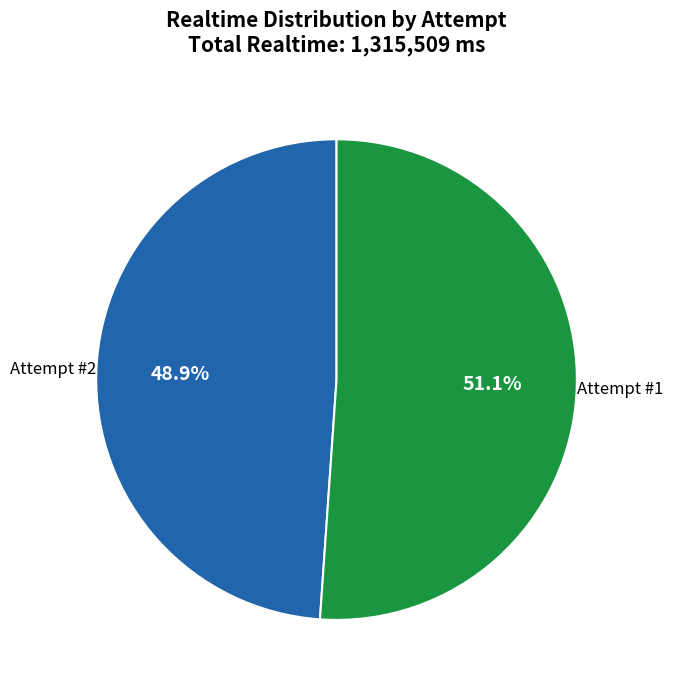

Combined, do Attempt #1 and Attempt #2 account for over 50%?

Yes